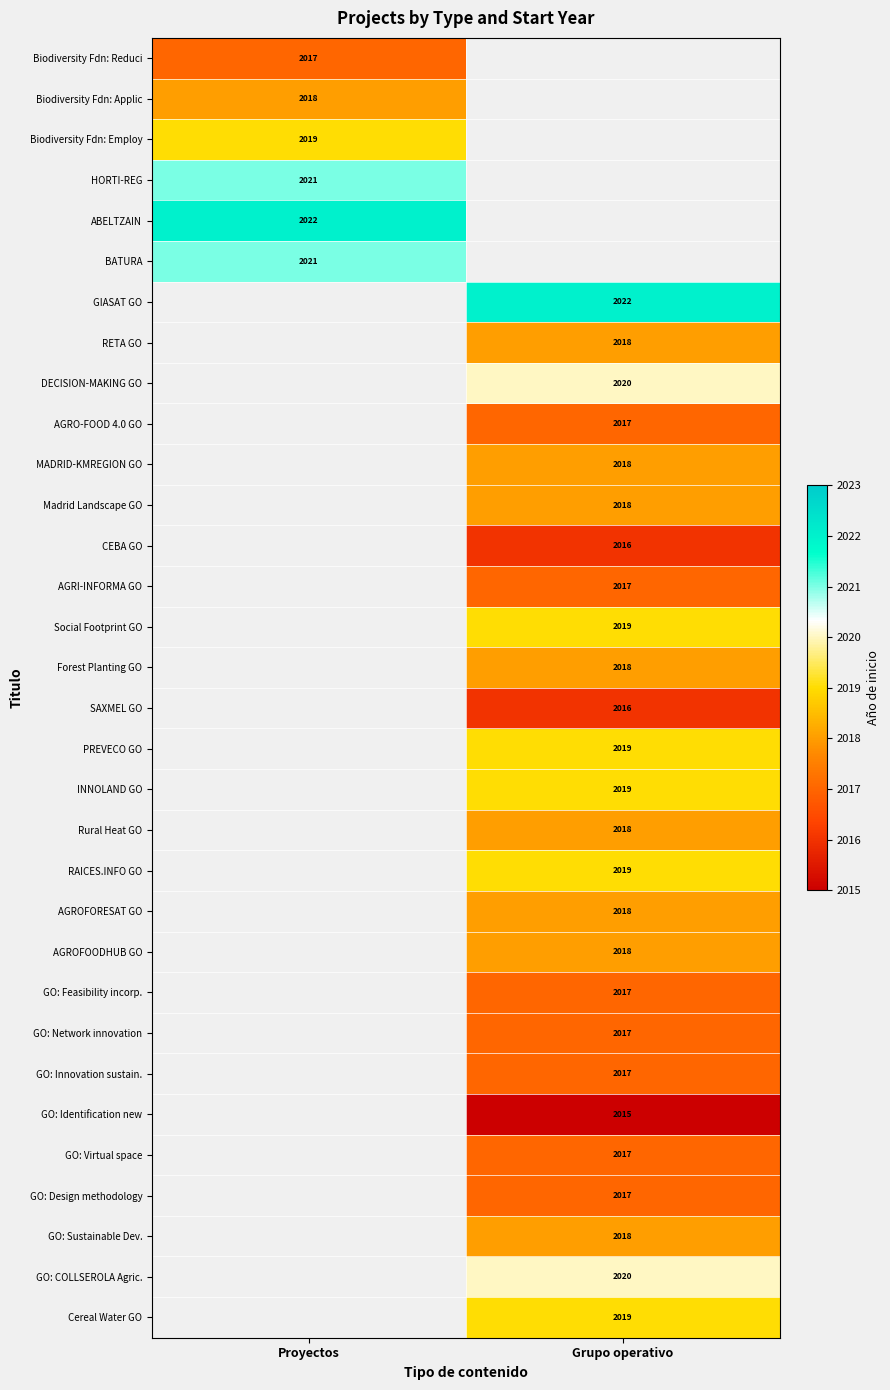

The GO: Identification new series shows 2015 at Grupo operativo. True or false?

True